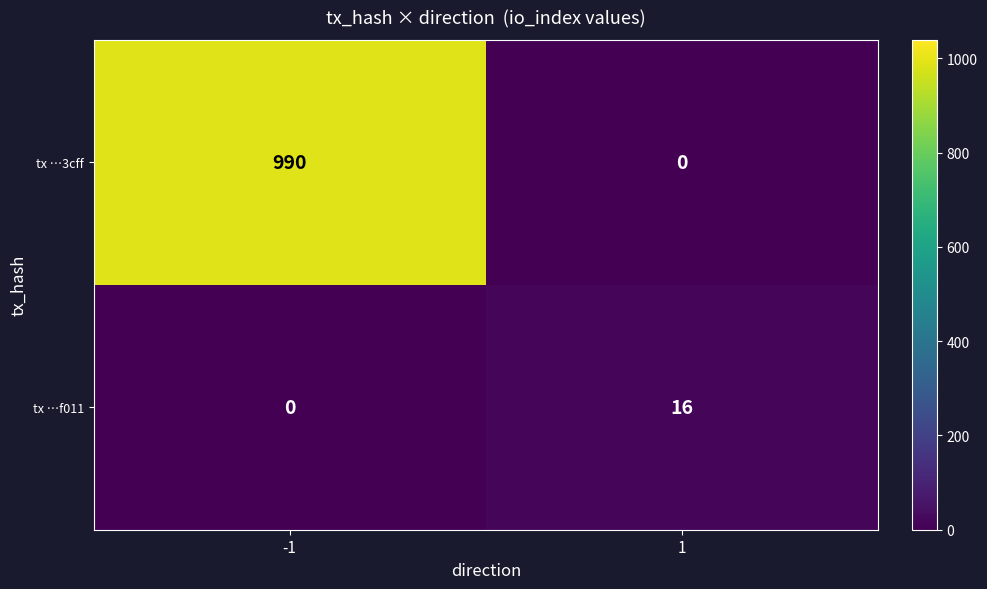

What is the average value of the tx …3cff series?

495